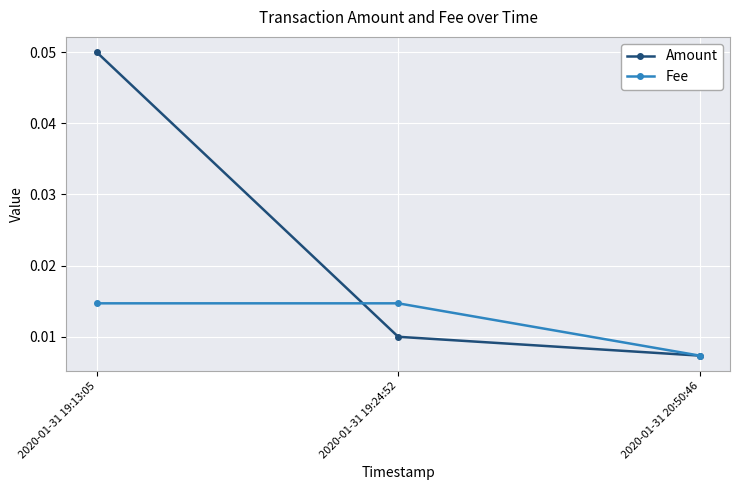

Which label corresponds to the smallest value in the chart?

2020-01-31 20:50:46